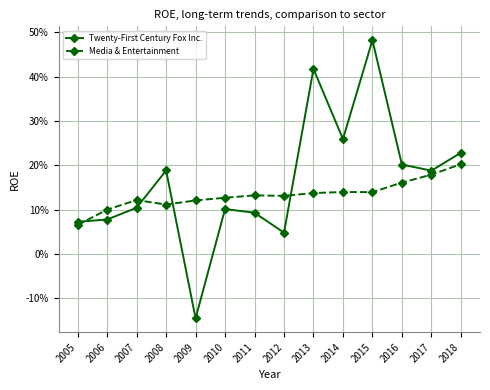

What is the approximate value of Media & Entertainment at 2014?

0.1